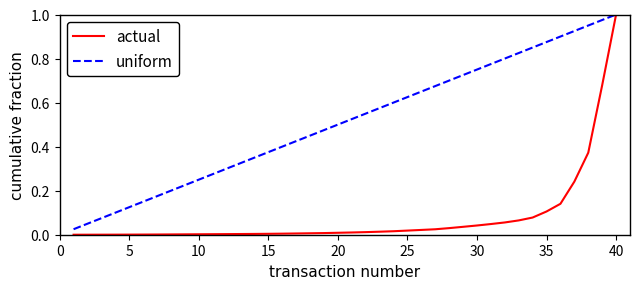

What is the sum of all uniform values?

20.5